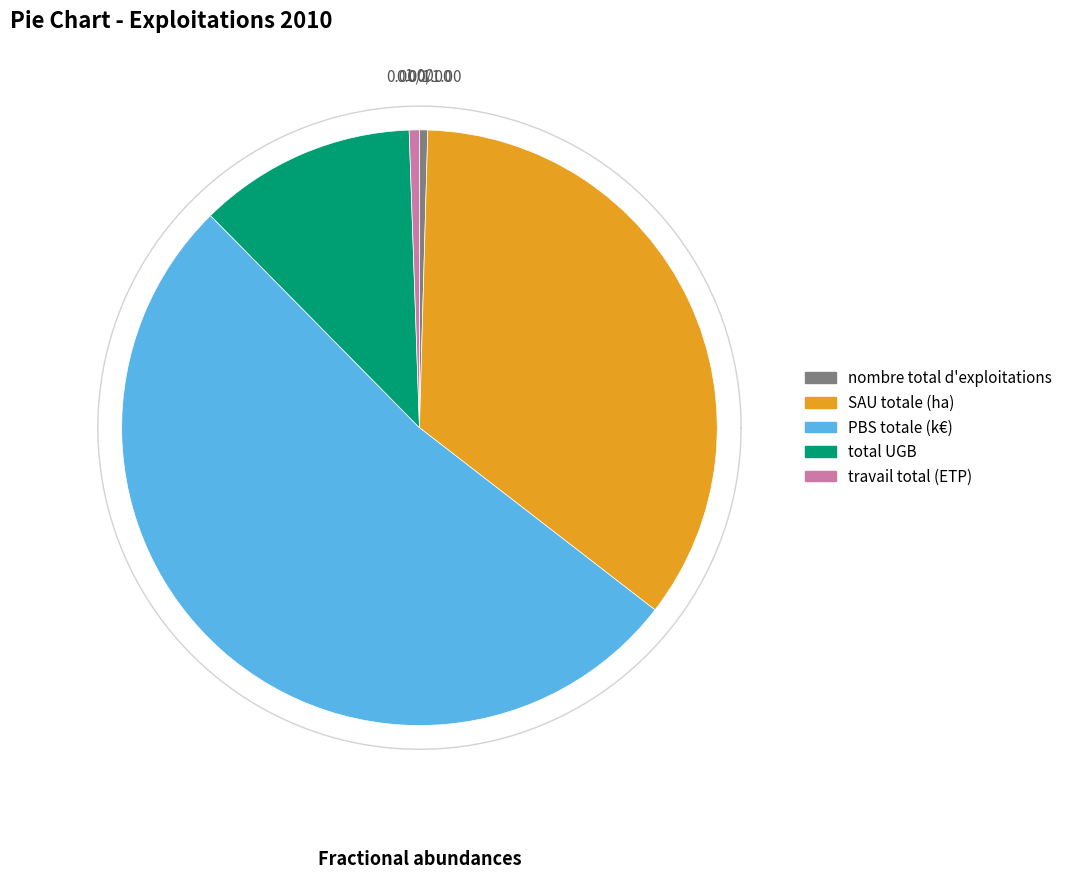

What is the majority slice?

PBS totale (k€)